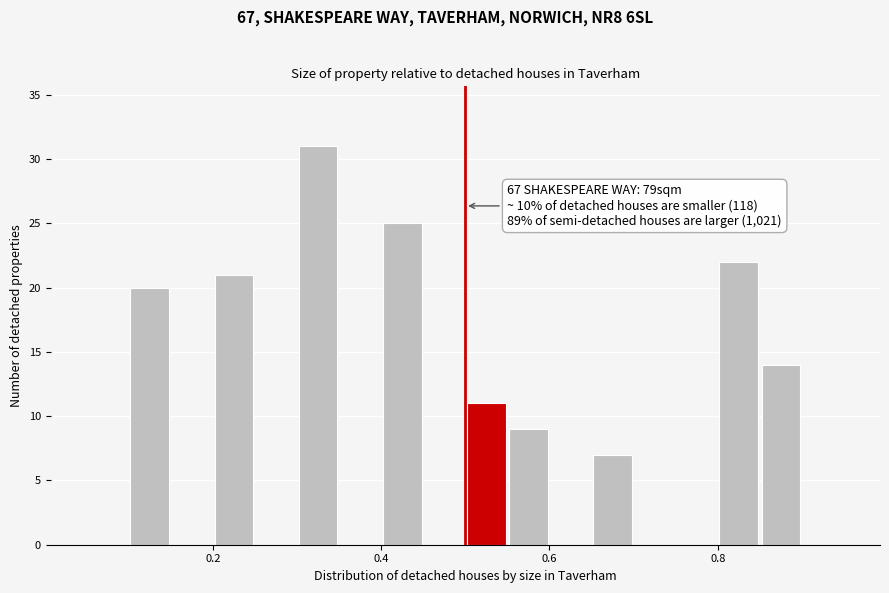

Around what value on the x-axis is the tallest bar? Give the approximate position of its centre, as read against the axis.

0.32